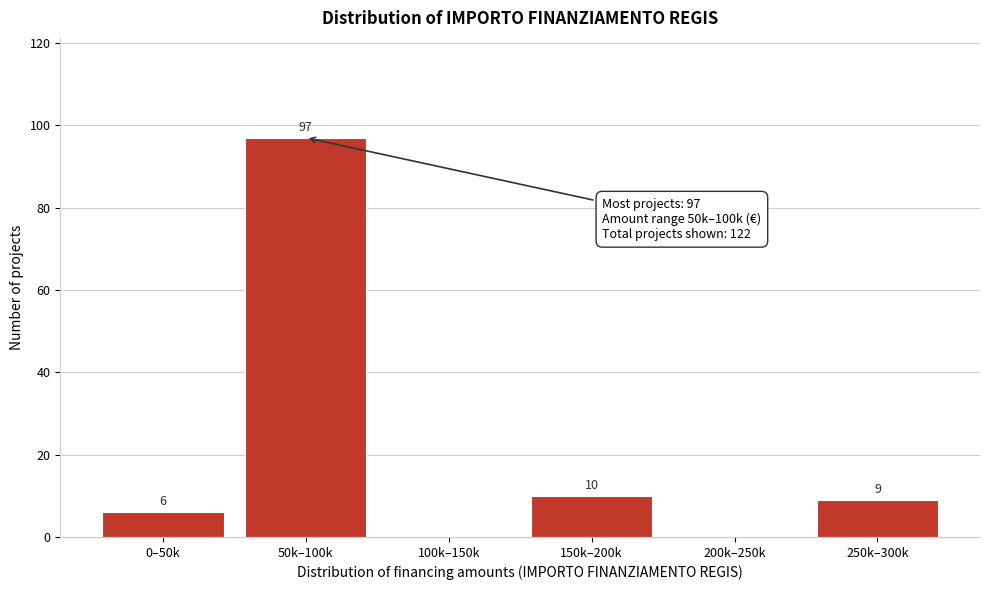

Reading left to right, transcribe all the data shown in this chart.

0–50k=6	50k–100k=97	100k–150k=0	150k–200k=10	200k–250k=0	250k–300k=9